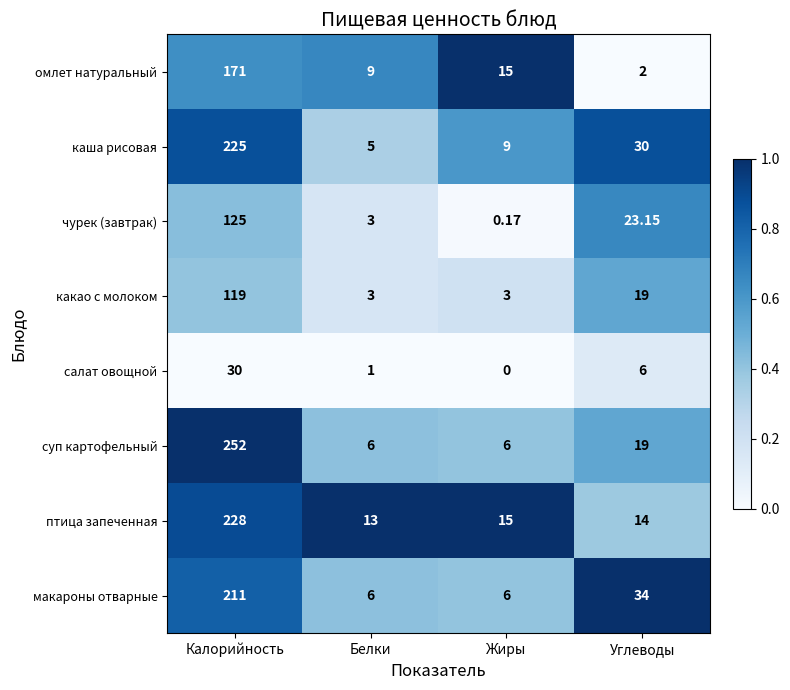

What is the greatest value displayed?

252.0